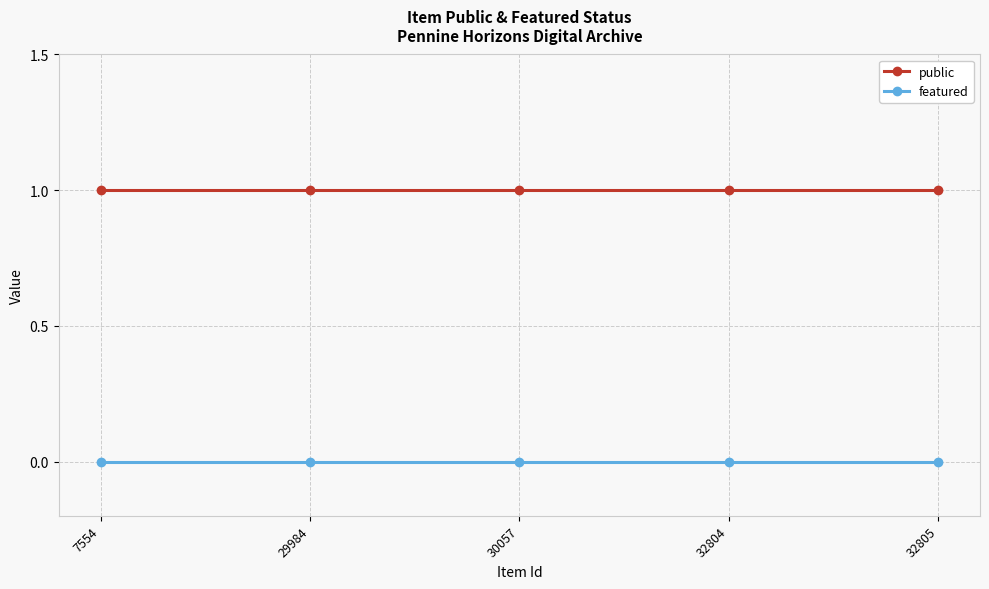

True or false: featured and public intersect in this chart.

False